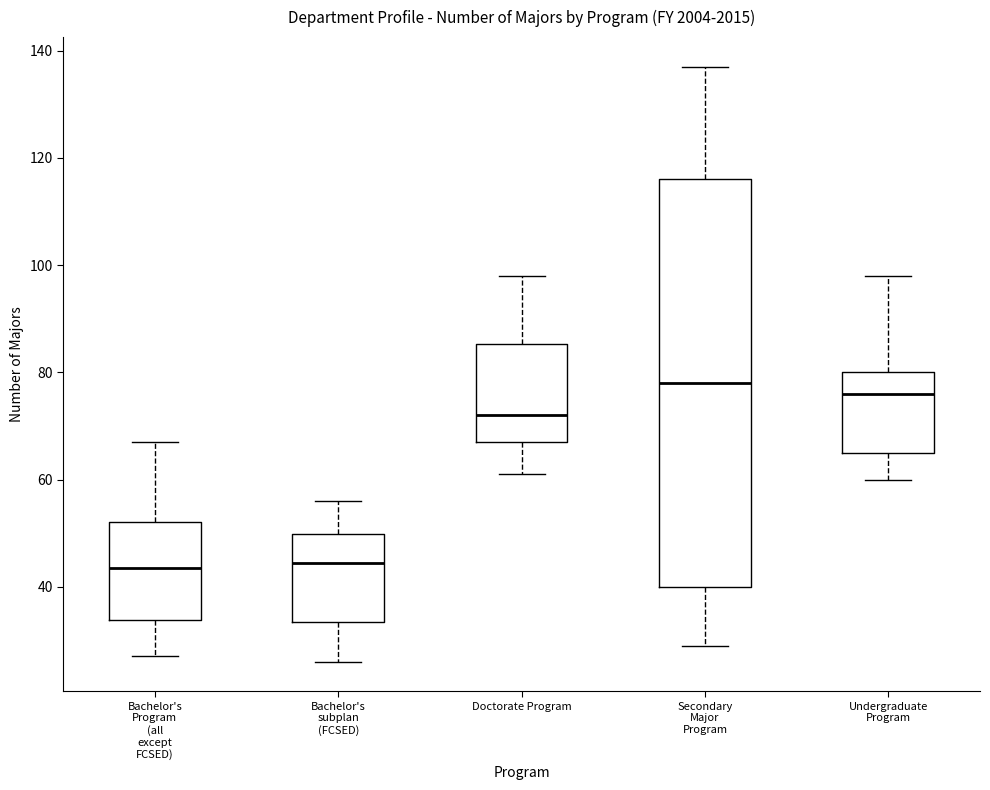

Where does the upper whisker of the box for Undergraduate Program end on the y-axis? The values are not printed on the chart, so give them approximately, as read against the axis.

98